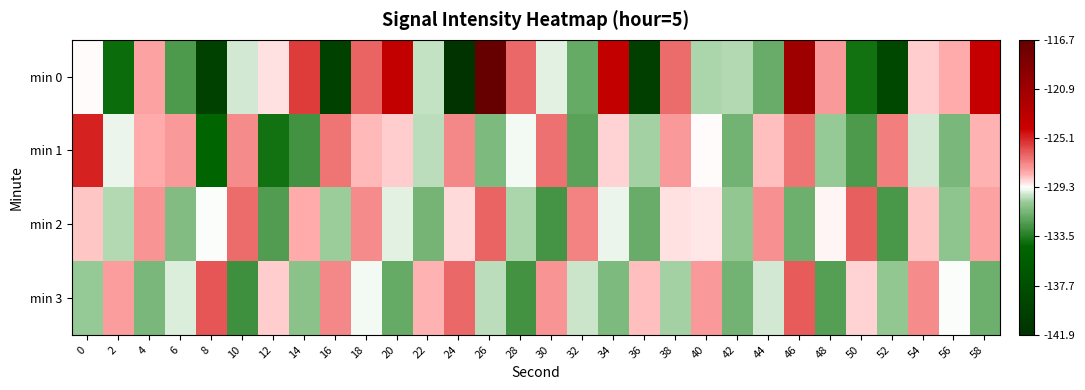

Between 50 and 8, which is larger?

50